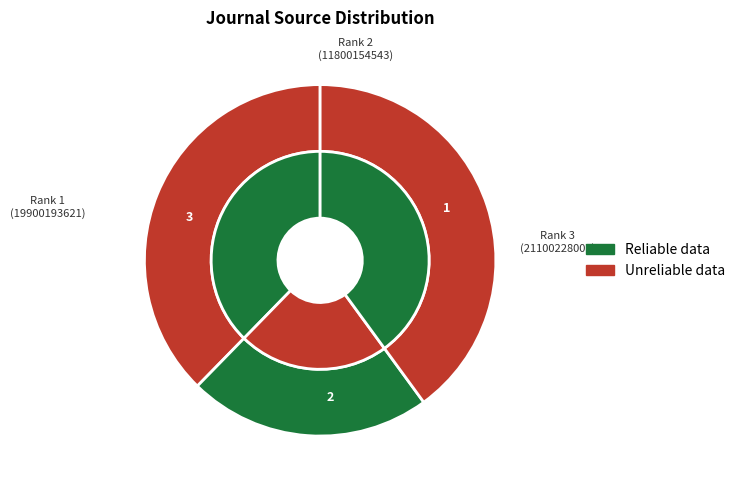

Do Archives of Razi Institute and Iranian Journal of Veterinary Research together represent more than half of the pie?

Yes